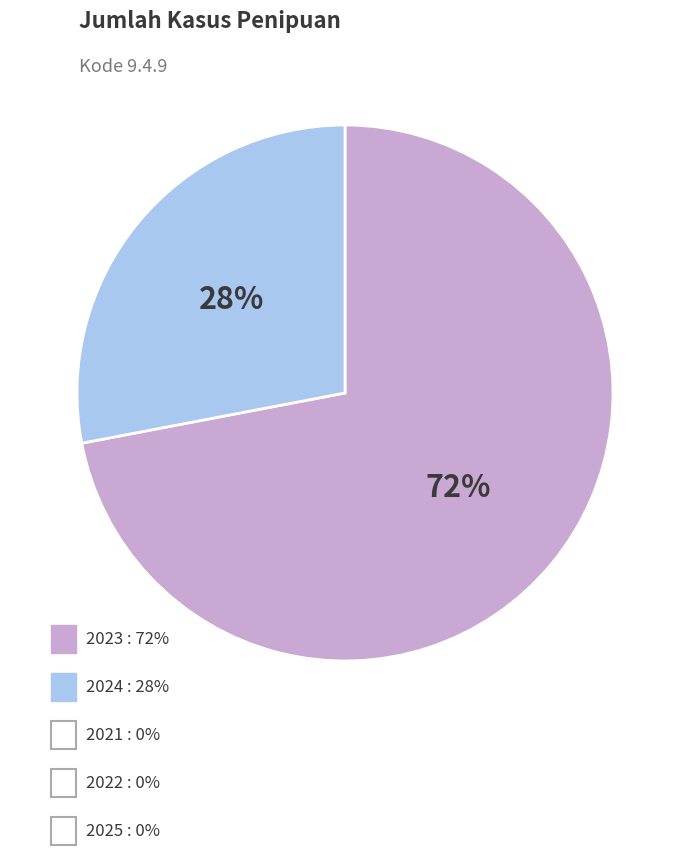

Is there any slice that represents more than half of the pie?

Yes